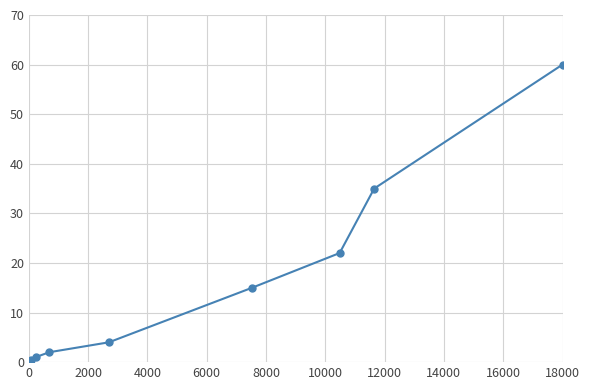

What is the sum of all values?

139.5